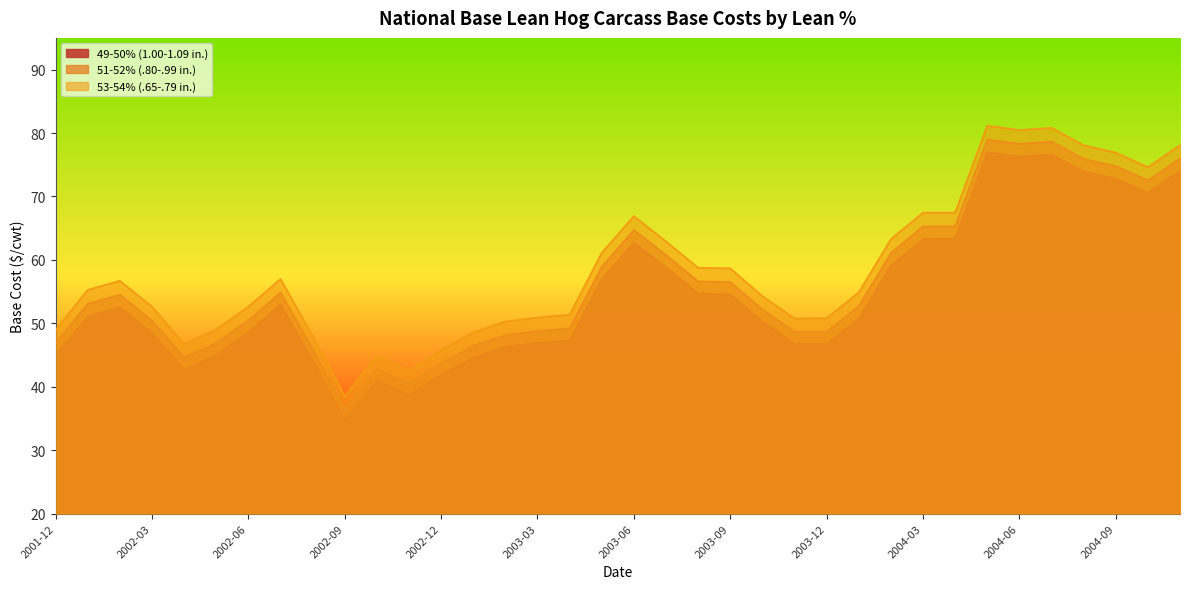

What is the difference between the second highest and second lowest values in the 49-50% (1.00-1.09 in.) series?

37.9